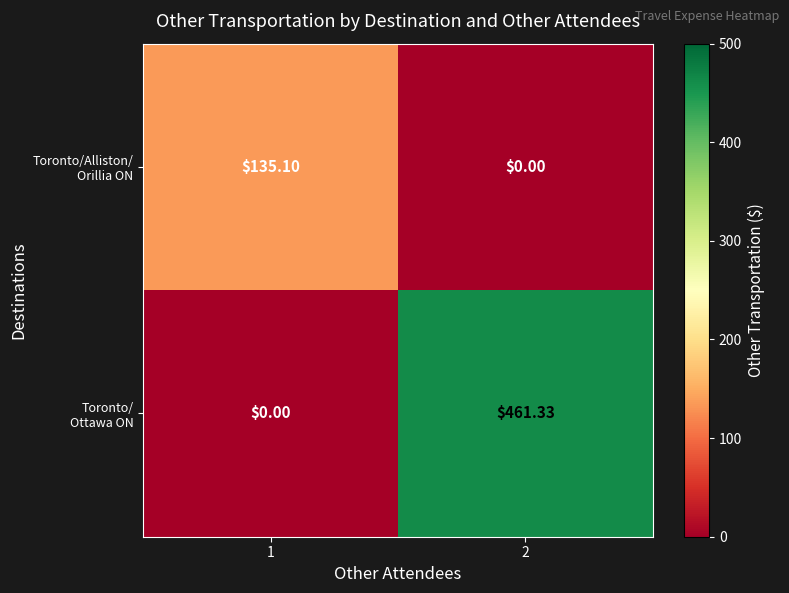

Between 1 and 2, which series saw the biggest shift?

Toronto/ Ottawa ON